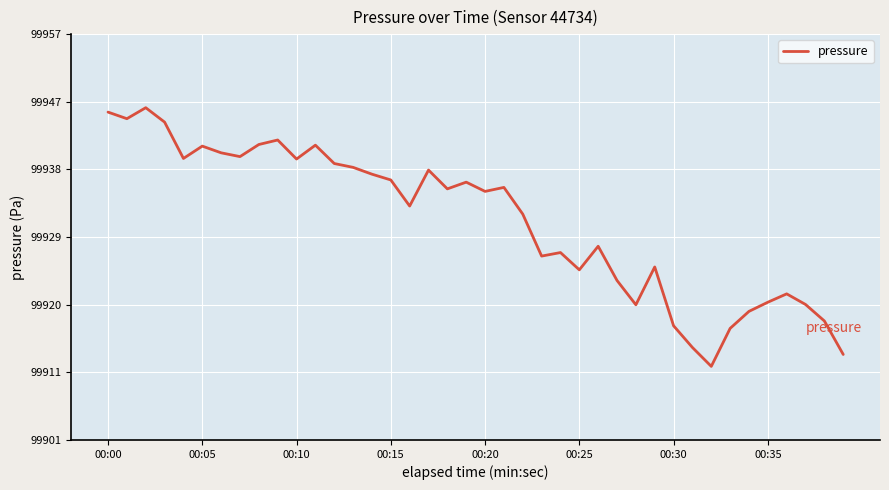

What is the difference between the maximum and minimum values?

35.1